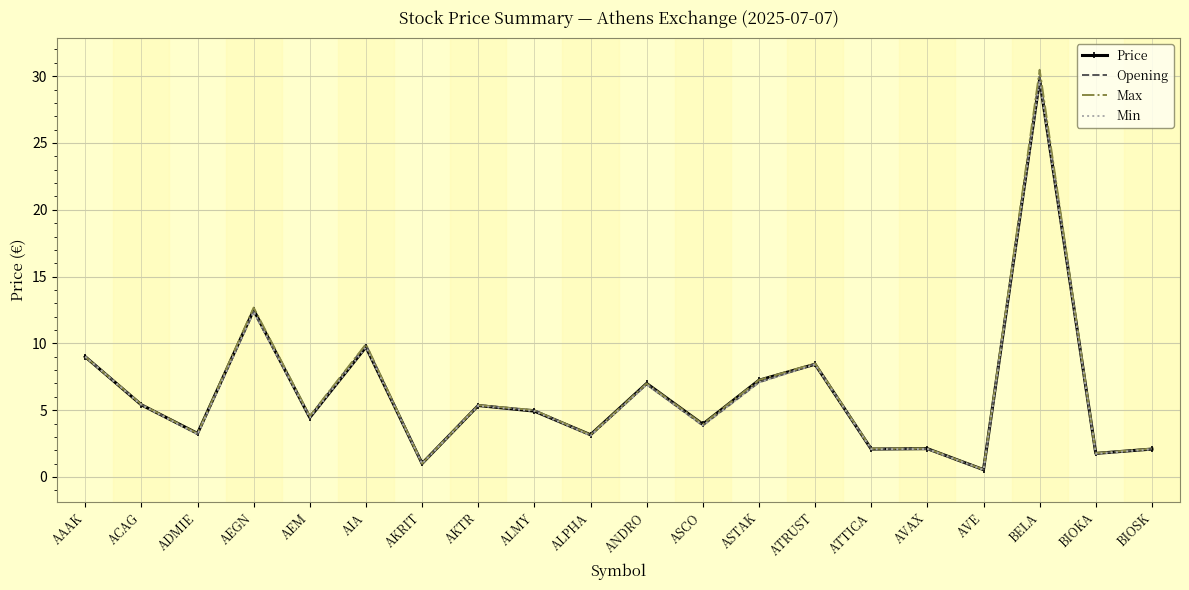

What is the greatest value displayed?

30.5